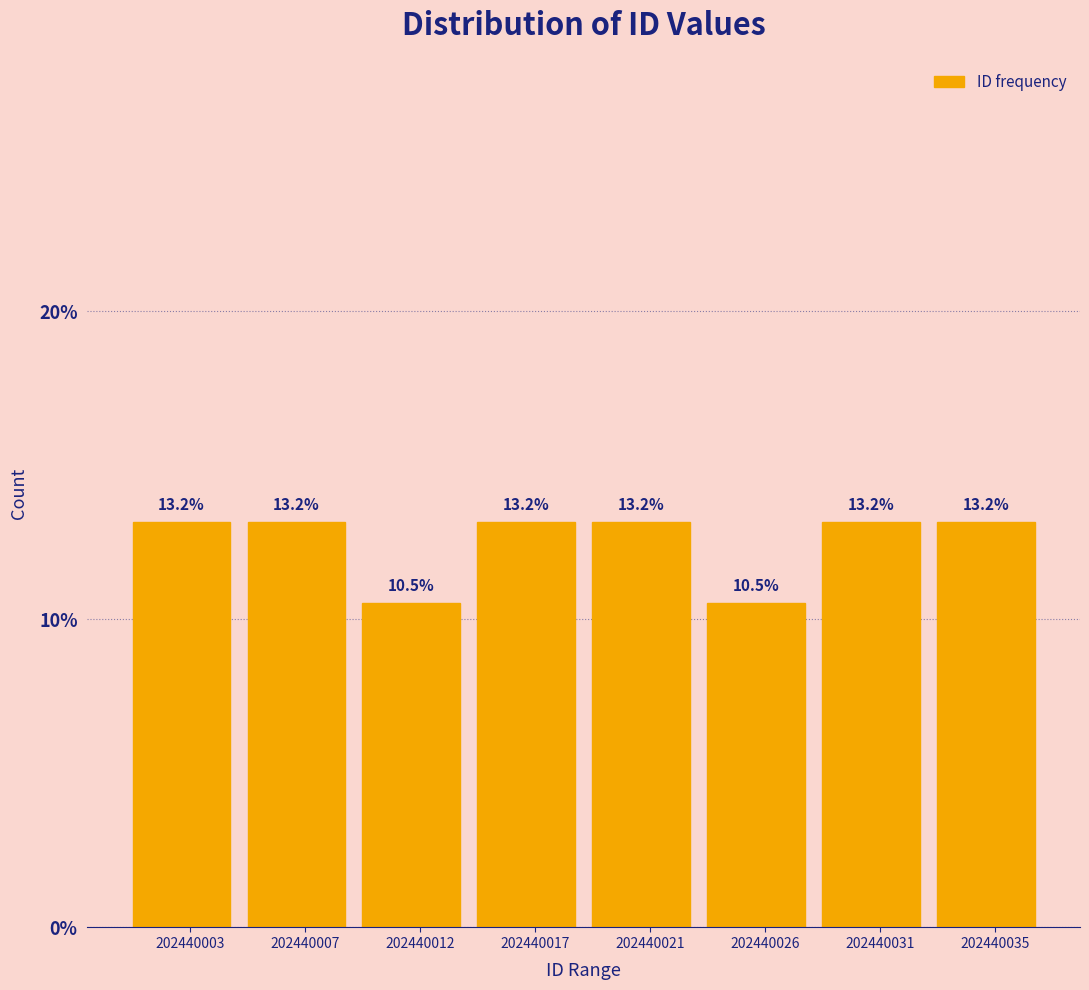

Reading left to right, extract all data points from this chart.

202440003=13.2	202440007=13.2	202440012=10.5	202440017=13.2	202440021=13.2	202440026=10.5	202440031=13.2	202440035=13.2